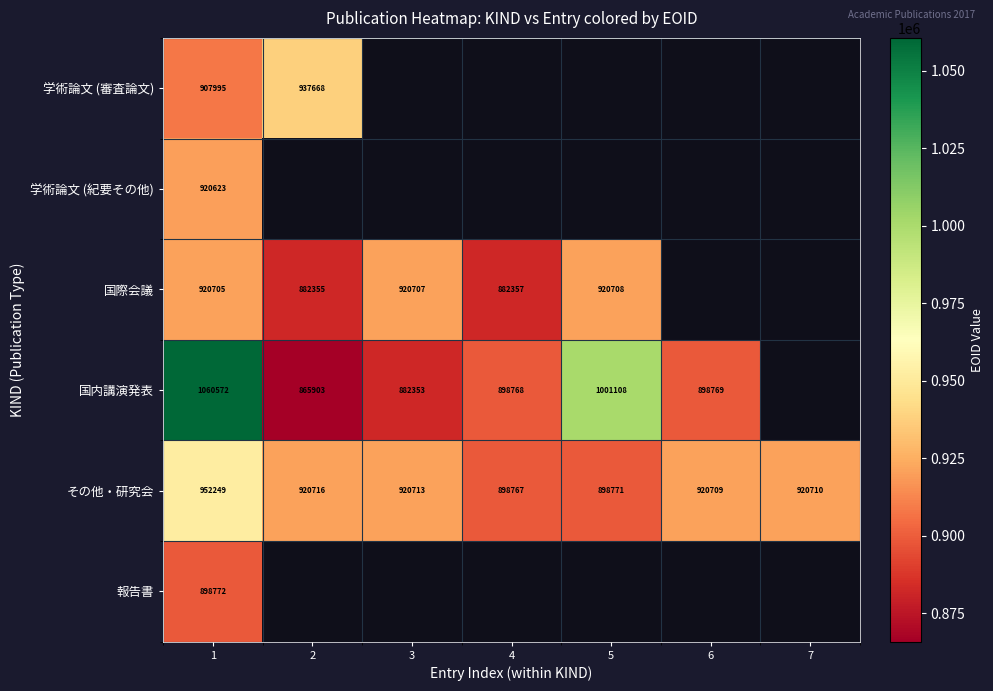

True or false: その他・研究会 has a value of 1642569.3 at 3.

False